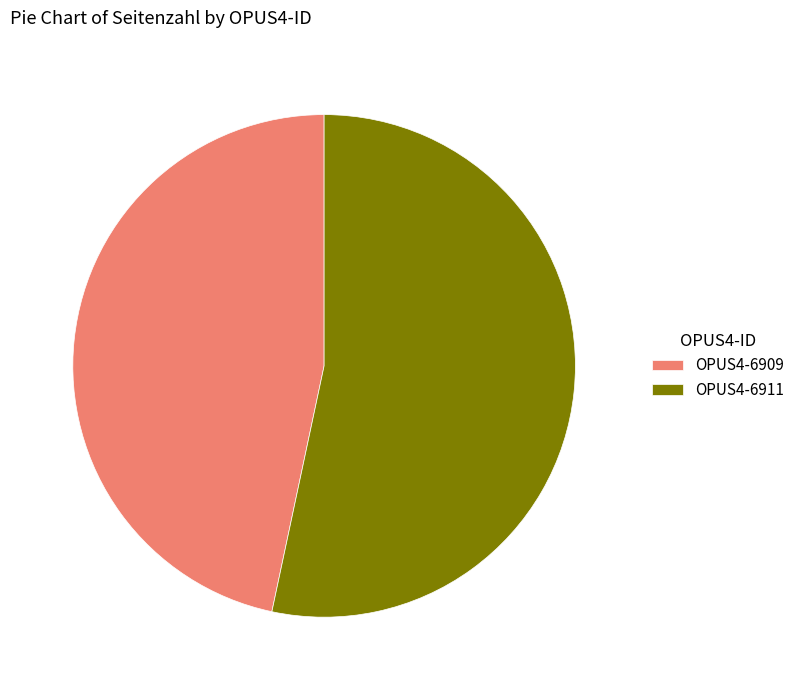

Rank the categories by value from highest to lowest.

OPUS4-6911, OPUS4-6909